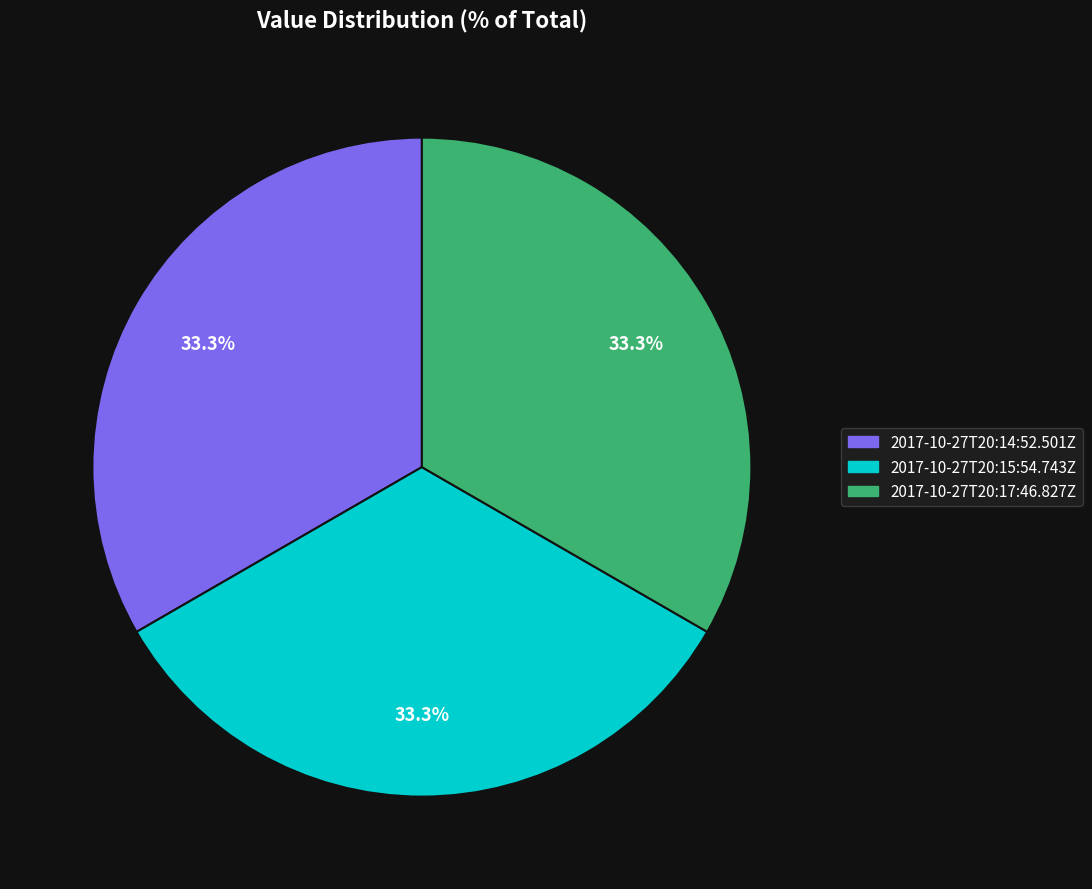

What is the total percentage of 2017-10-27T20:17:46.827Z and 2017-10-27T20:14:52.501Z?

66.7%